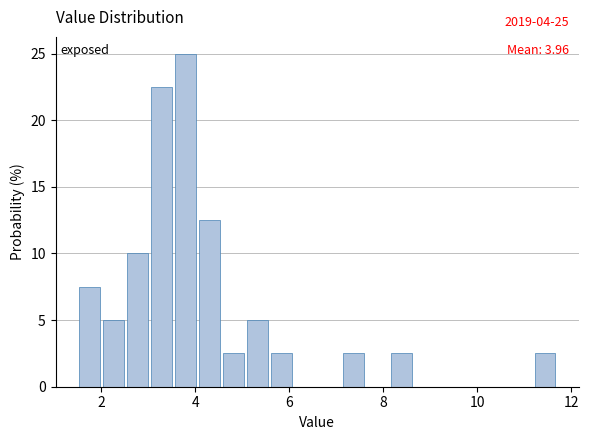

Read against the x-axis, roughly where is the centre of the tallest bar?

3.8